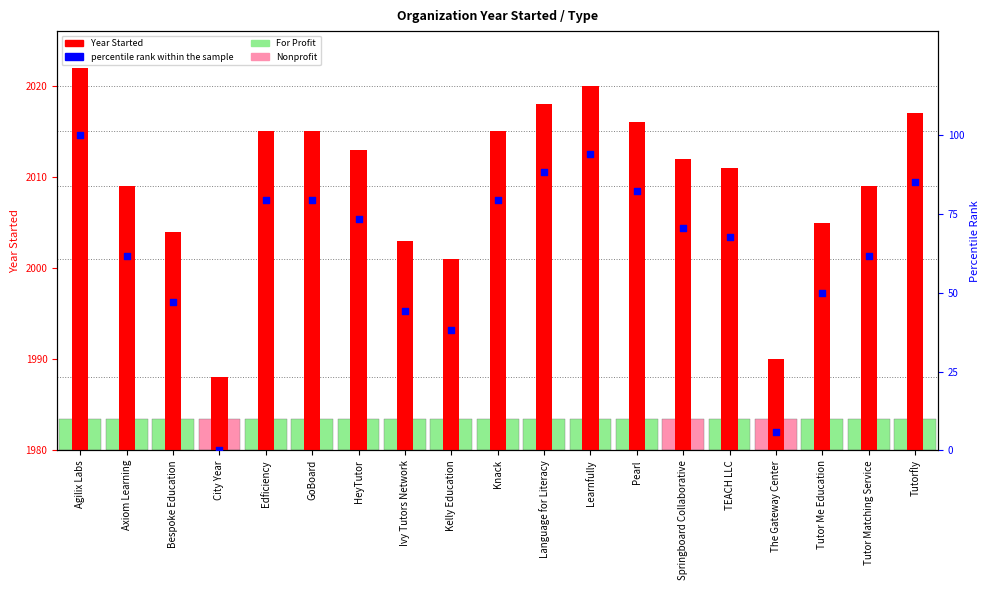

What is the total value across all series at Agilix Labs?

2122.0